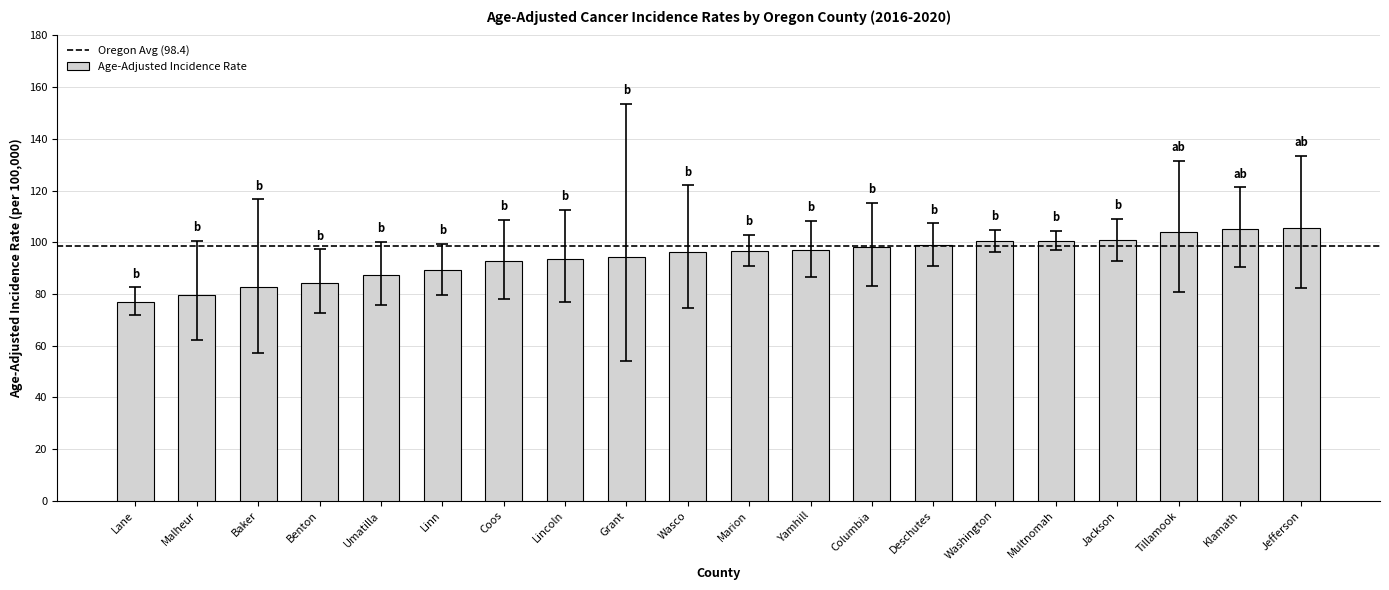

What is the average value?

94.2